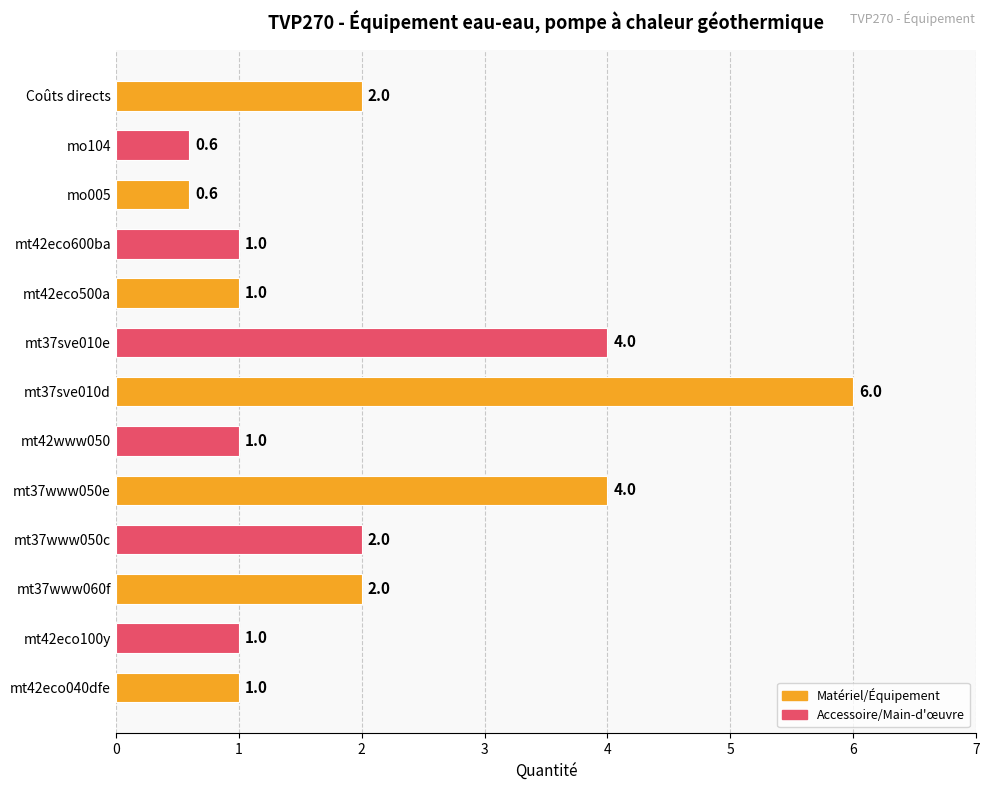

How many values are below 1?

2